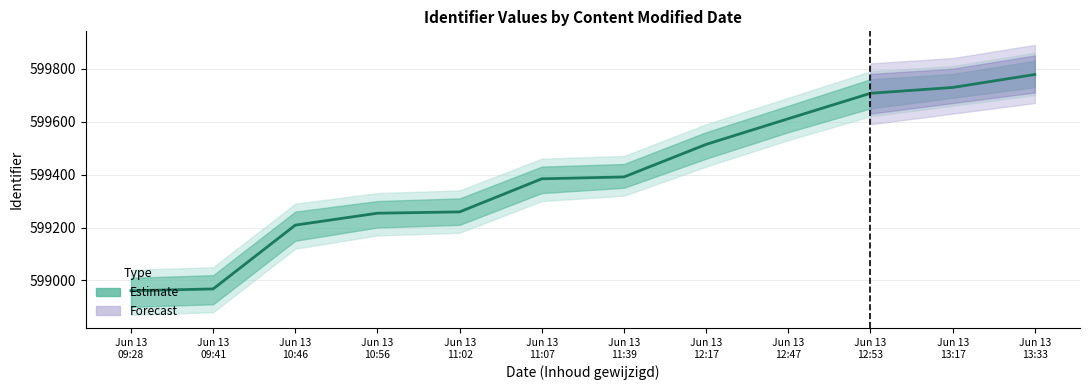

What is the difference between the values at Jun 13
13:17 and Jun 13
10:46?

520